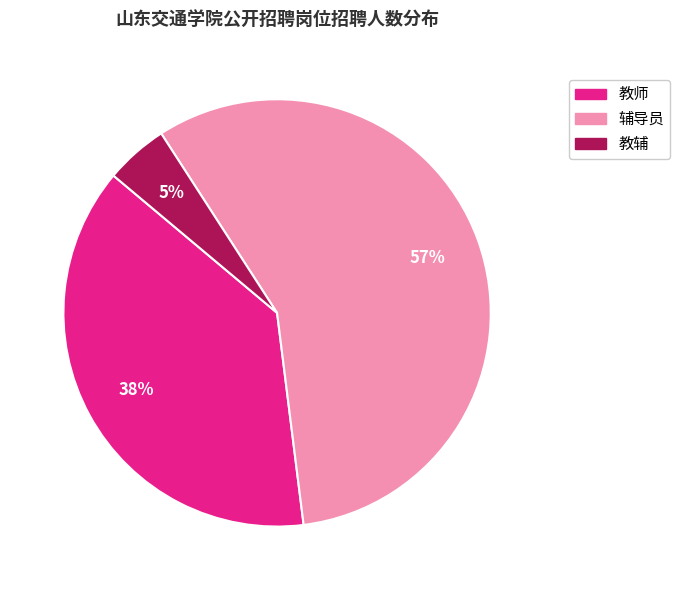

To the nearest percent, what is the average slice percentage?

33%